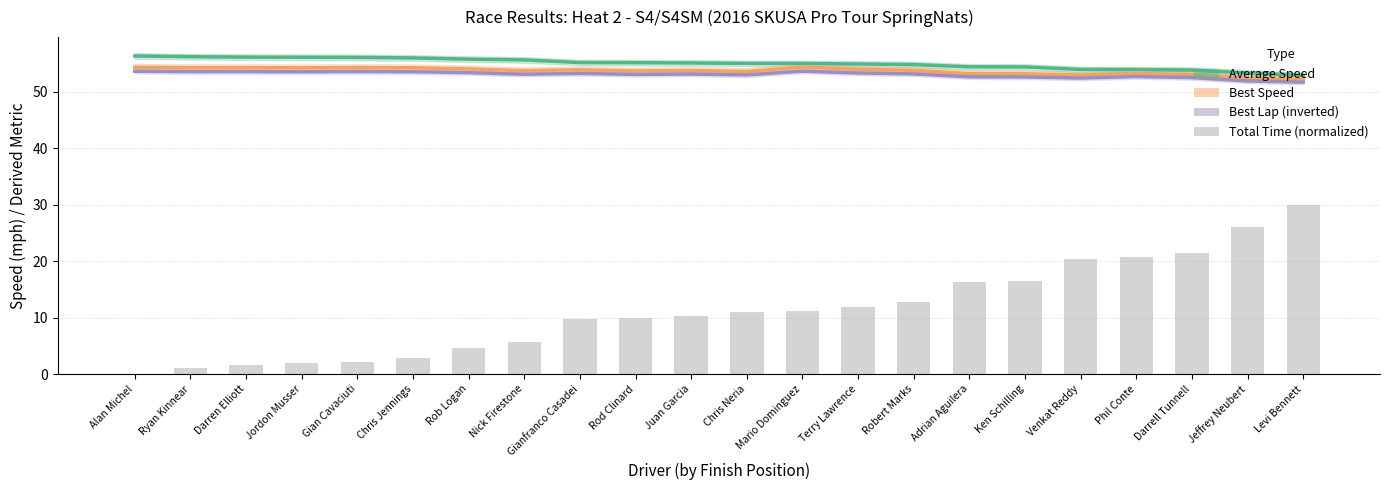

At which category does the chart reach its peak across all series?

Alan Michel